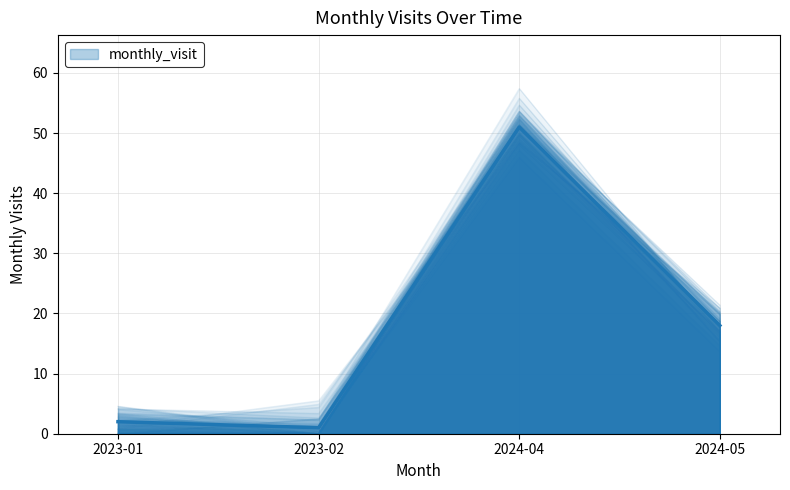

At which category does the chart reach its minimum across all series?

2023-02